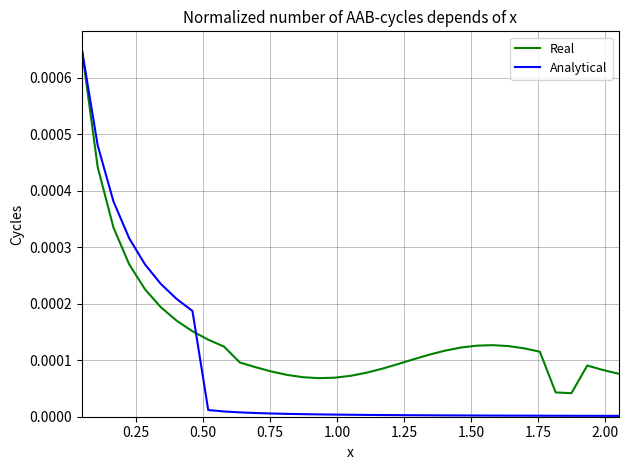

Which series has the widest spread of values?

Analytical